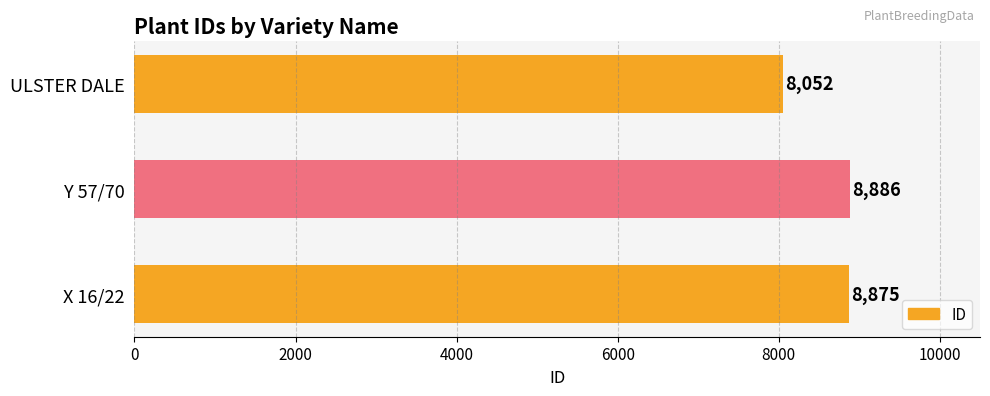

At which category does the chart reach its minimum across all series?

ULSTER DALE